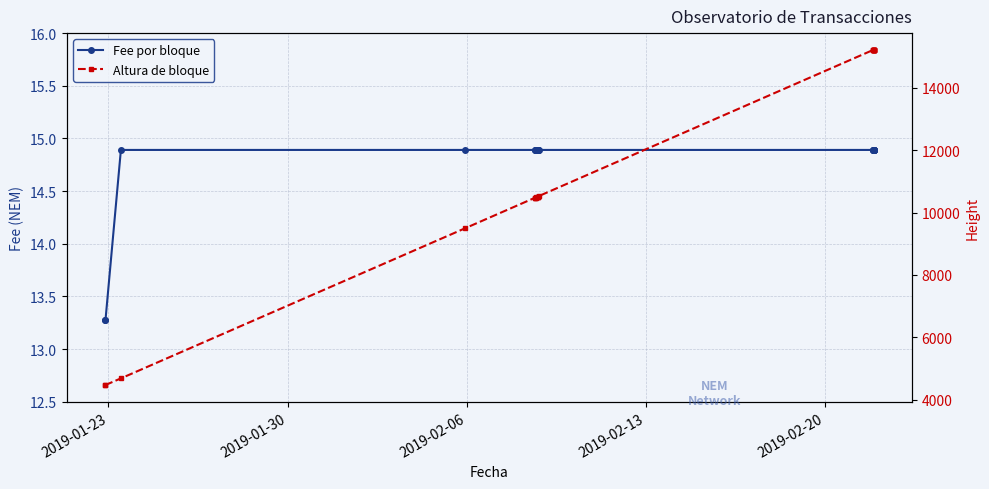

Is this an area chart (filled region under the line)?

No